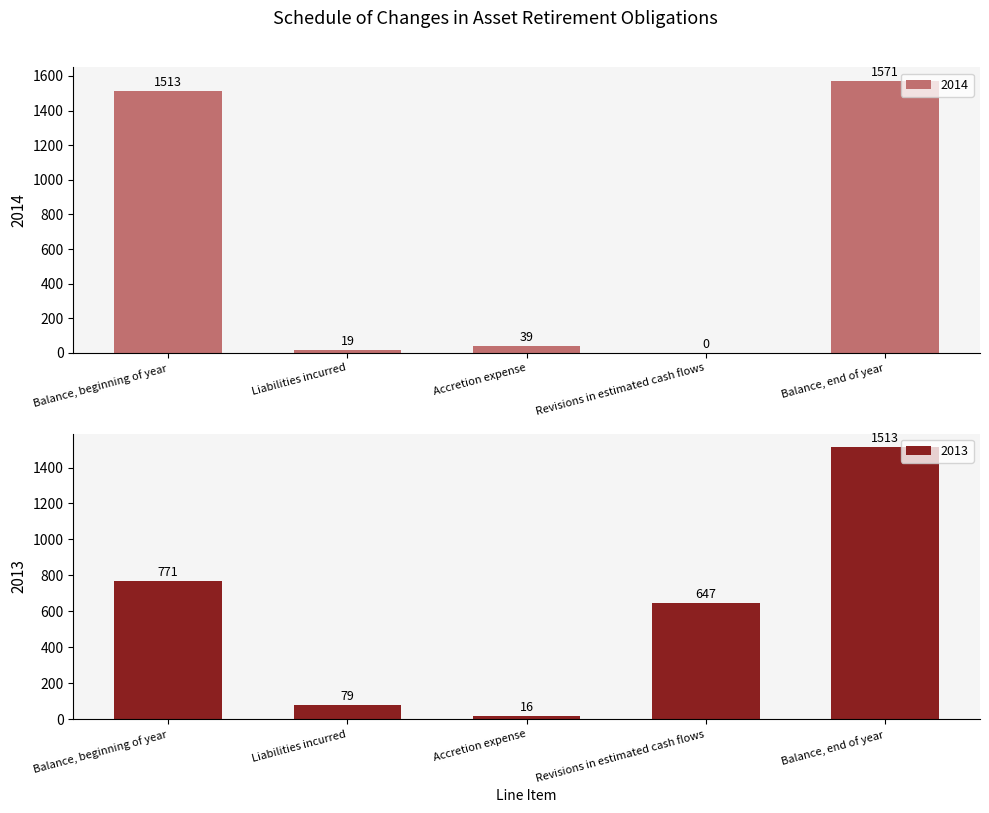

Does the chart contain any negative values?

No